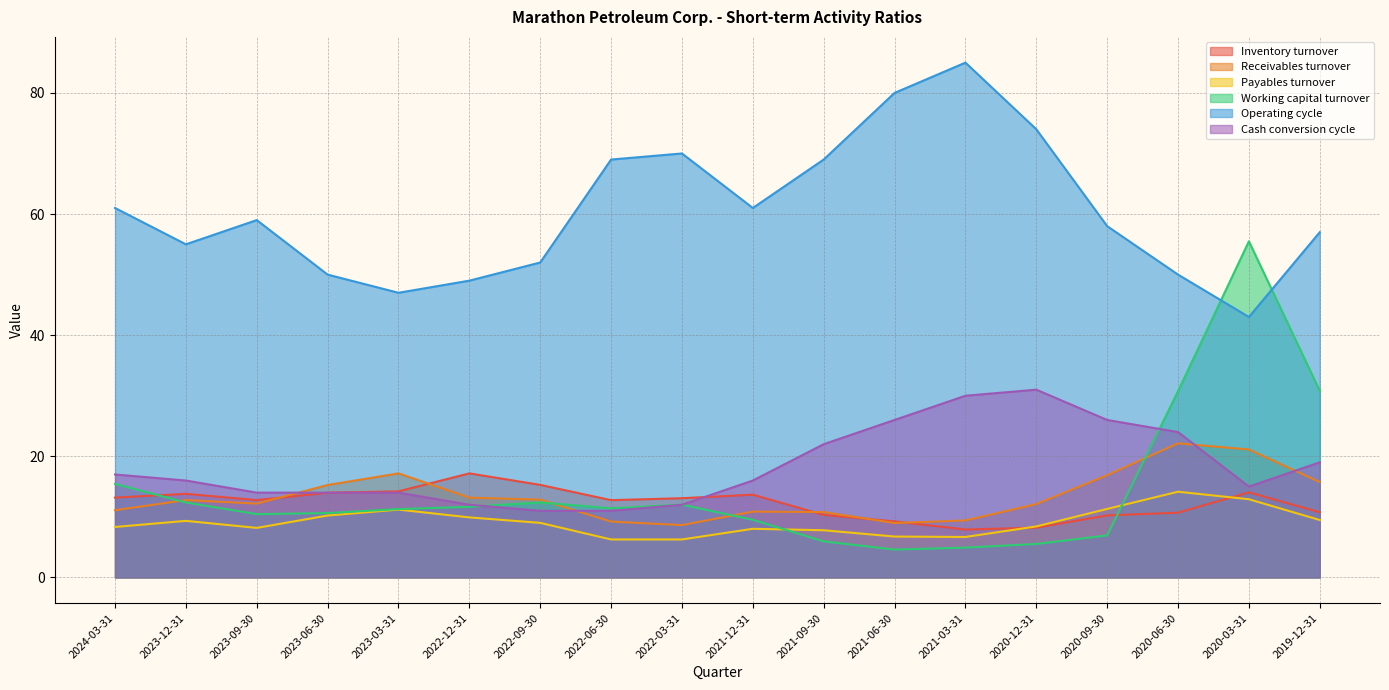

Where does the Payables turnover series first go above 9?

2023-12-31